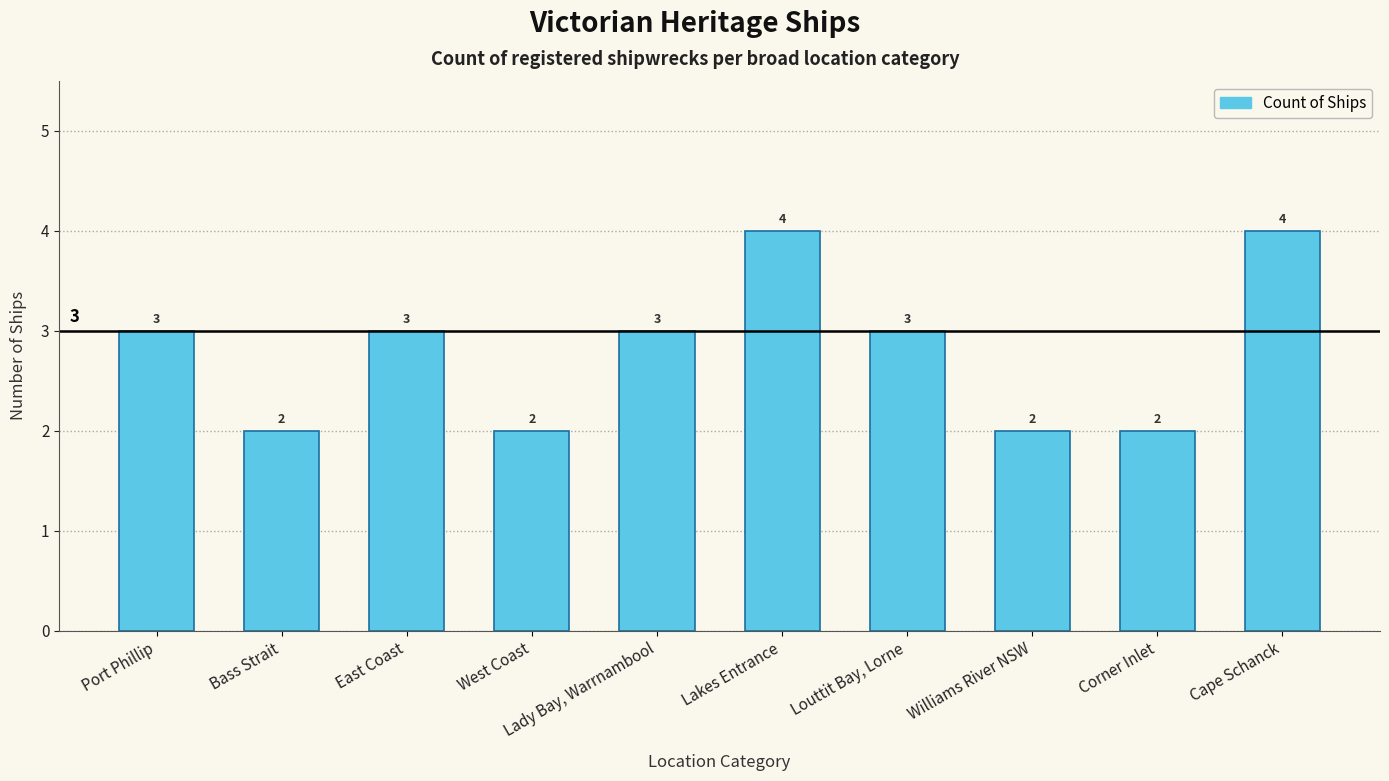

How many series are shown in this chart?

1